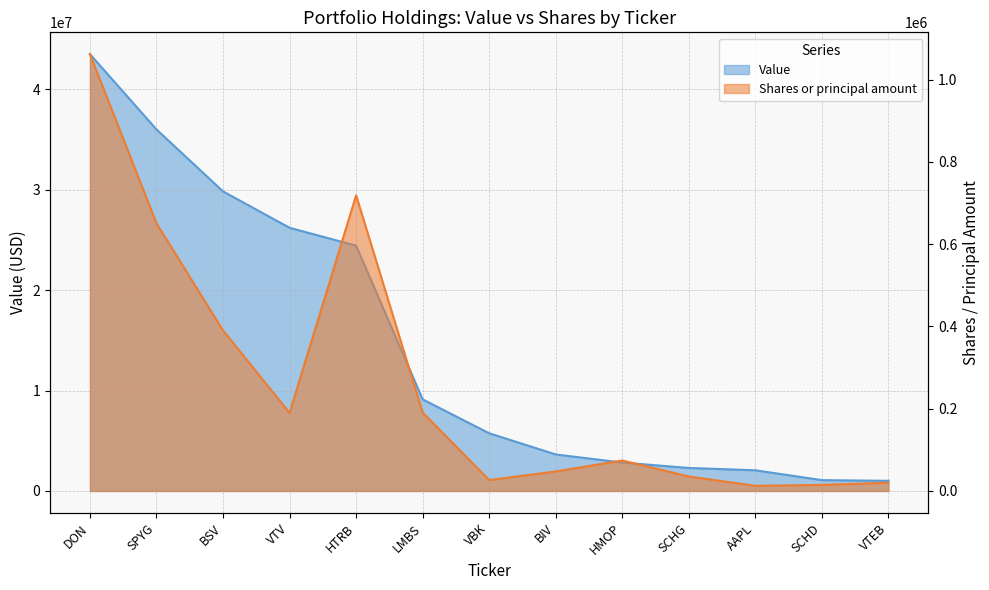

Which series has the largest total across all categories?

Value